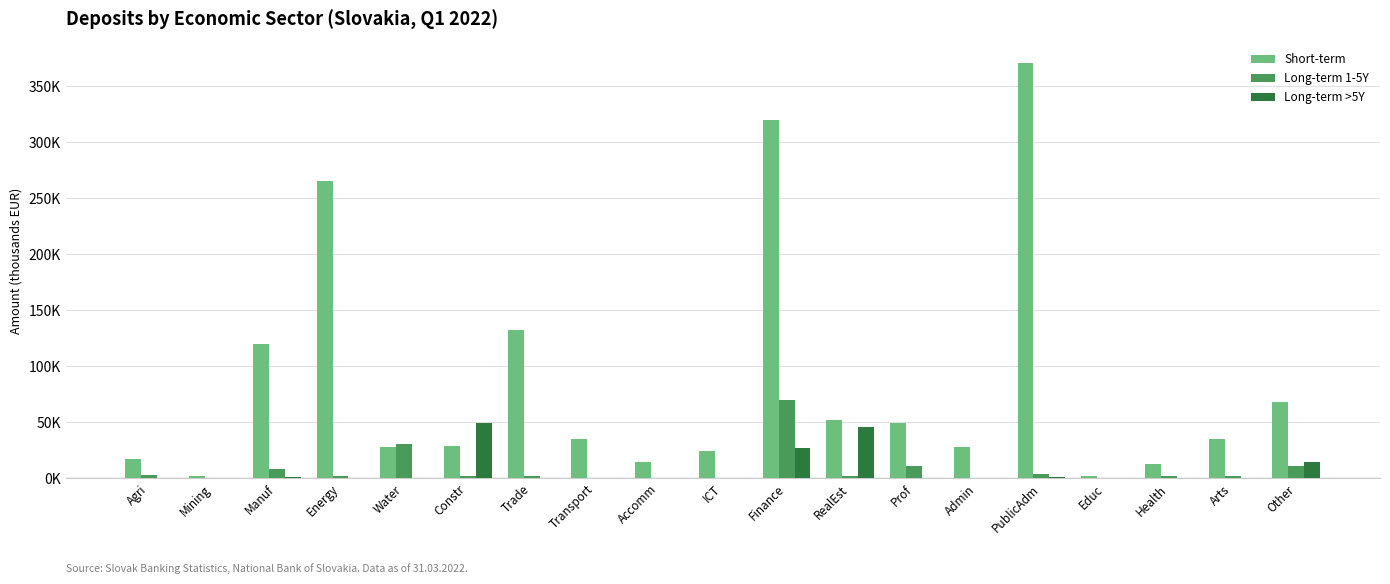

Which series has the largest total across all categories?

Short-term